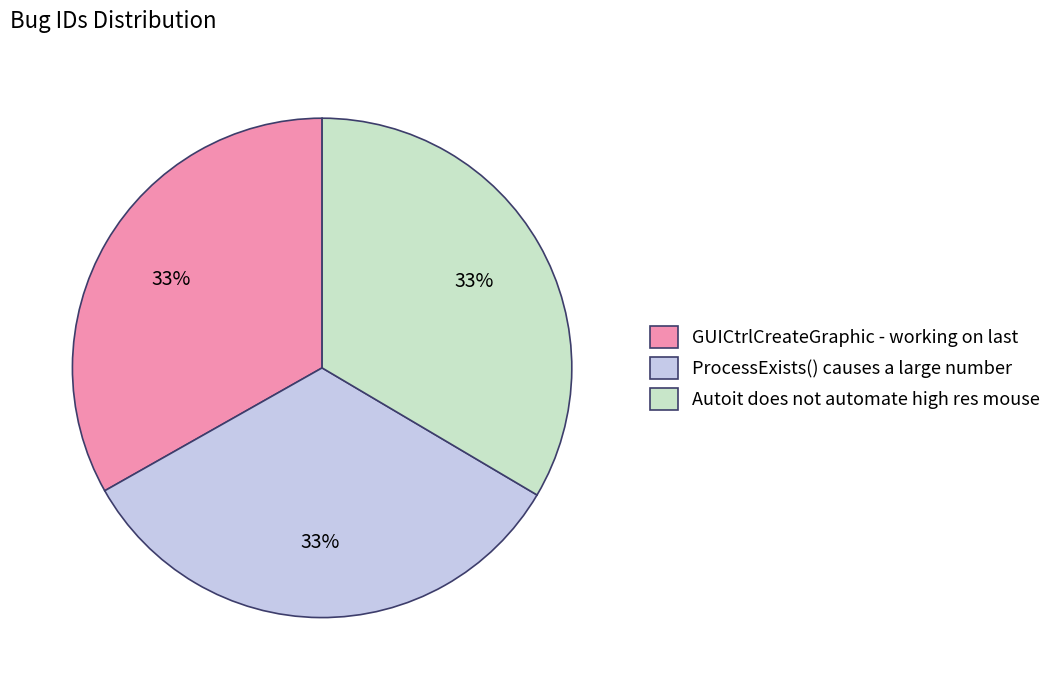

Does any single category account for the majority?

No